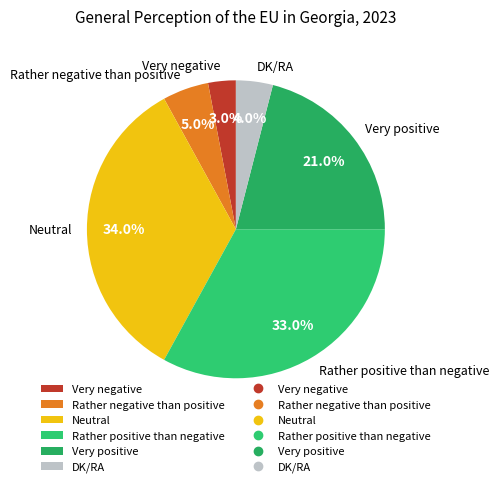

How many segments does this pie chart have?

6